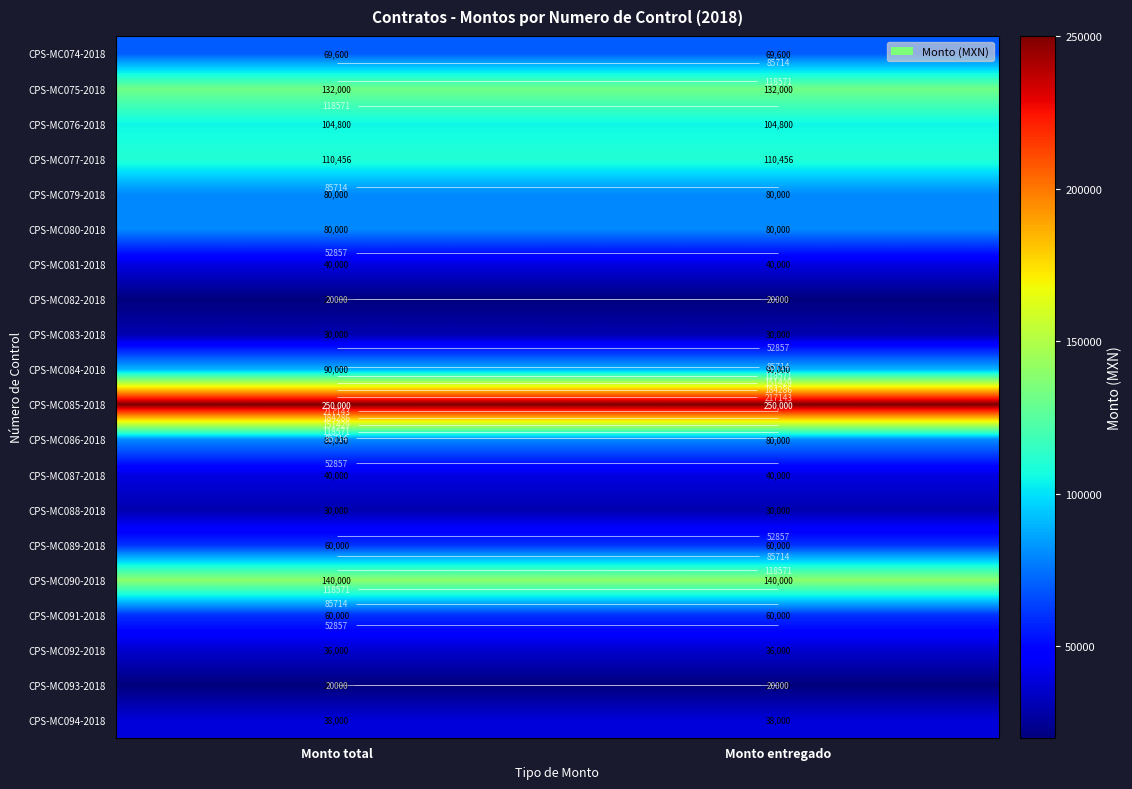

What is the total value across all series at Monto total?

1510856